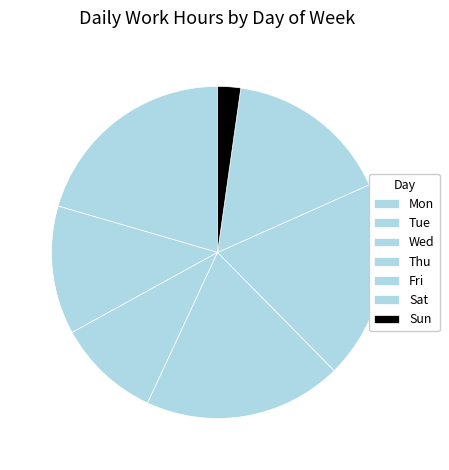

To the nearest percent, what is the combined percentage of Mon and Thu?

33%